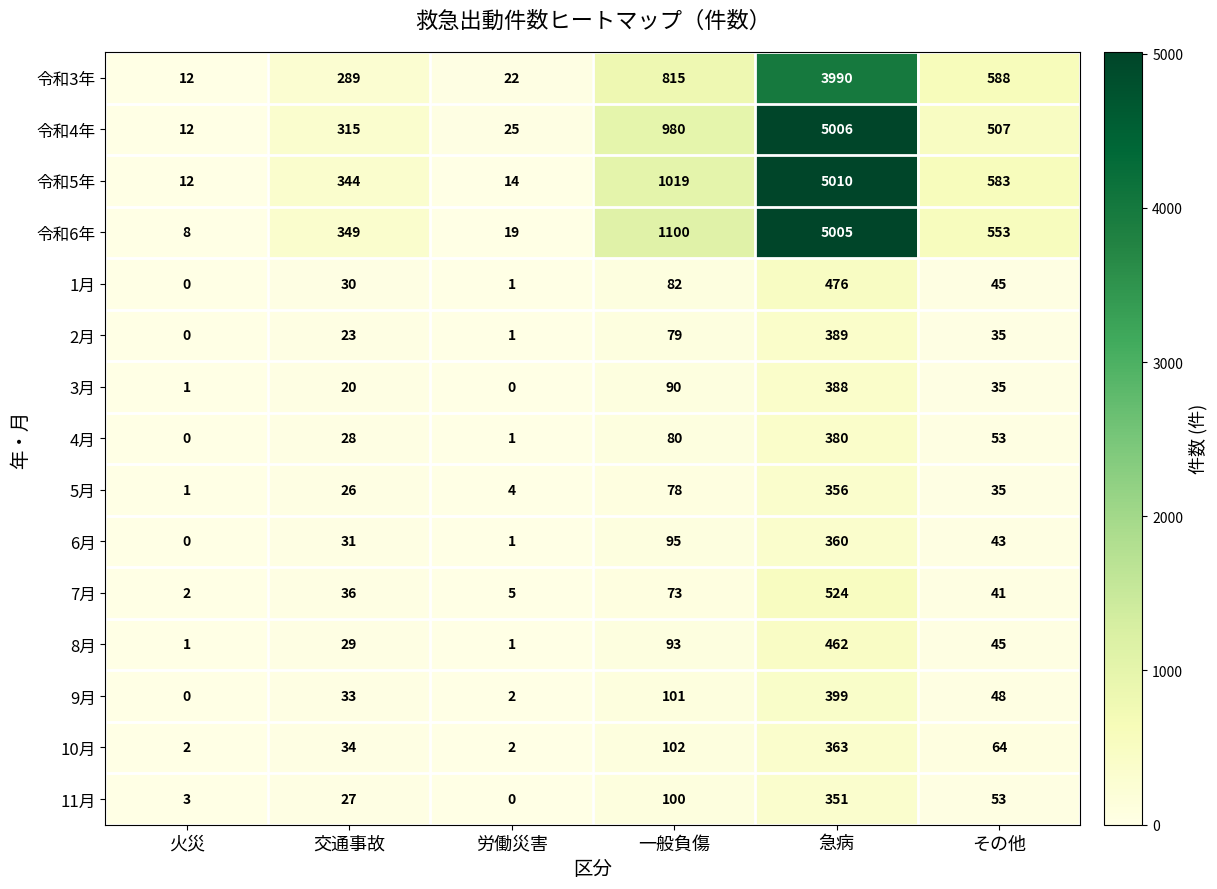

Rank the series by their maximum value, from highest to lowest.

令和5年, 令和4年, 令和6年, 令和3年, 7月, 1月, 8月, 9月, 2月, 3月, 4月, 10月, 6月, 5月, 11月